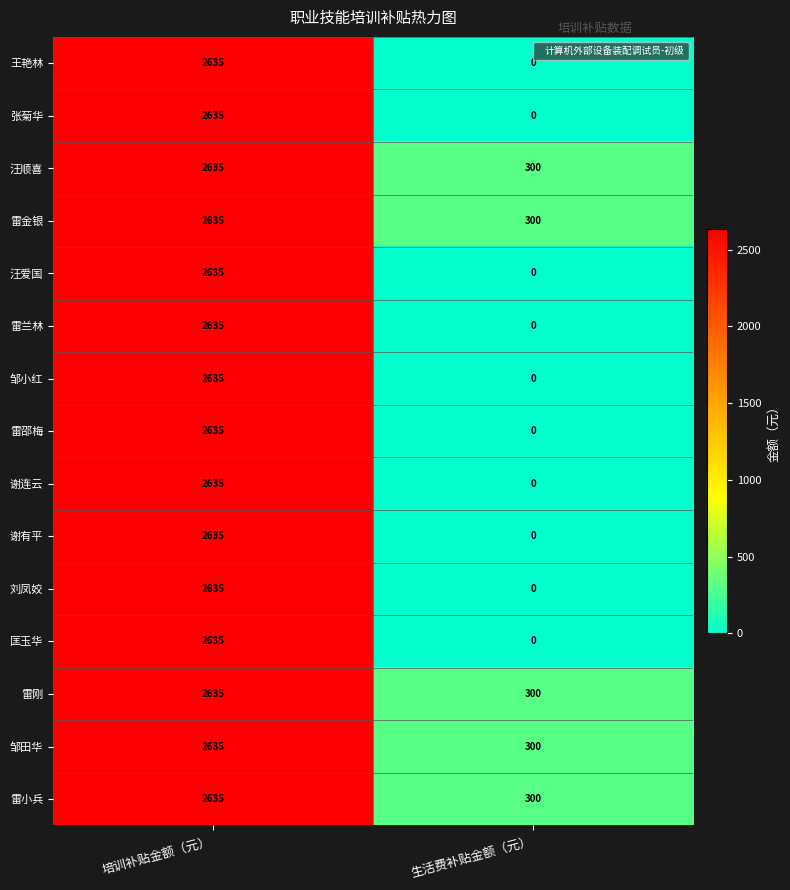

Reading left to right, what are all the values shown in this chart?

王艳林: 2635	0
张菊华: 2635	0
汪顺喜: 2635	300
雷金银: 2635	300
汪爱国: 2635	0
雷兰林: 2635	0
邹小红: 2635	0
雷邵梅: 2635	0
谢连云: 2635	0
谢有平: 2635	0
刘凤姣: 2635	0
匡玉华: 2635	0
雷刚: 2635	300
邹田华: 2635	300
雷小兵: 2635	300